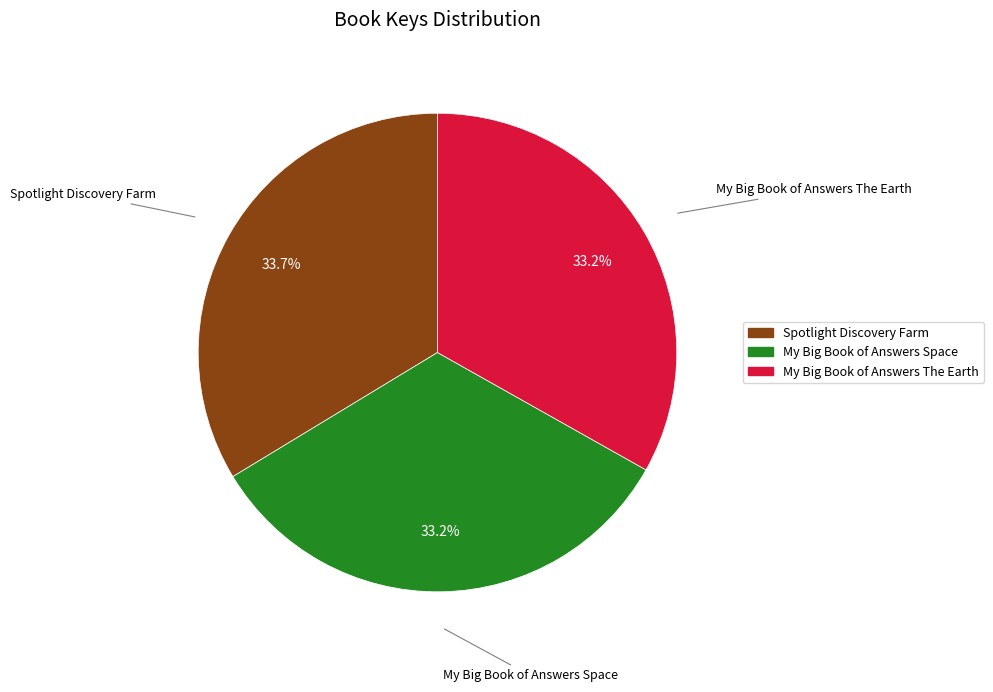

Which slice is the largest?

Spotlight Discovery Farm